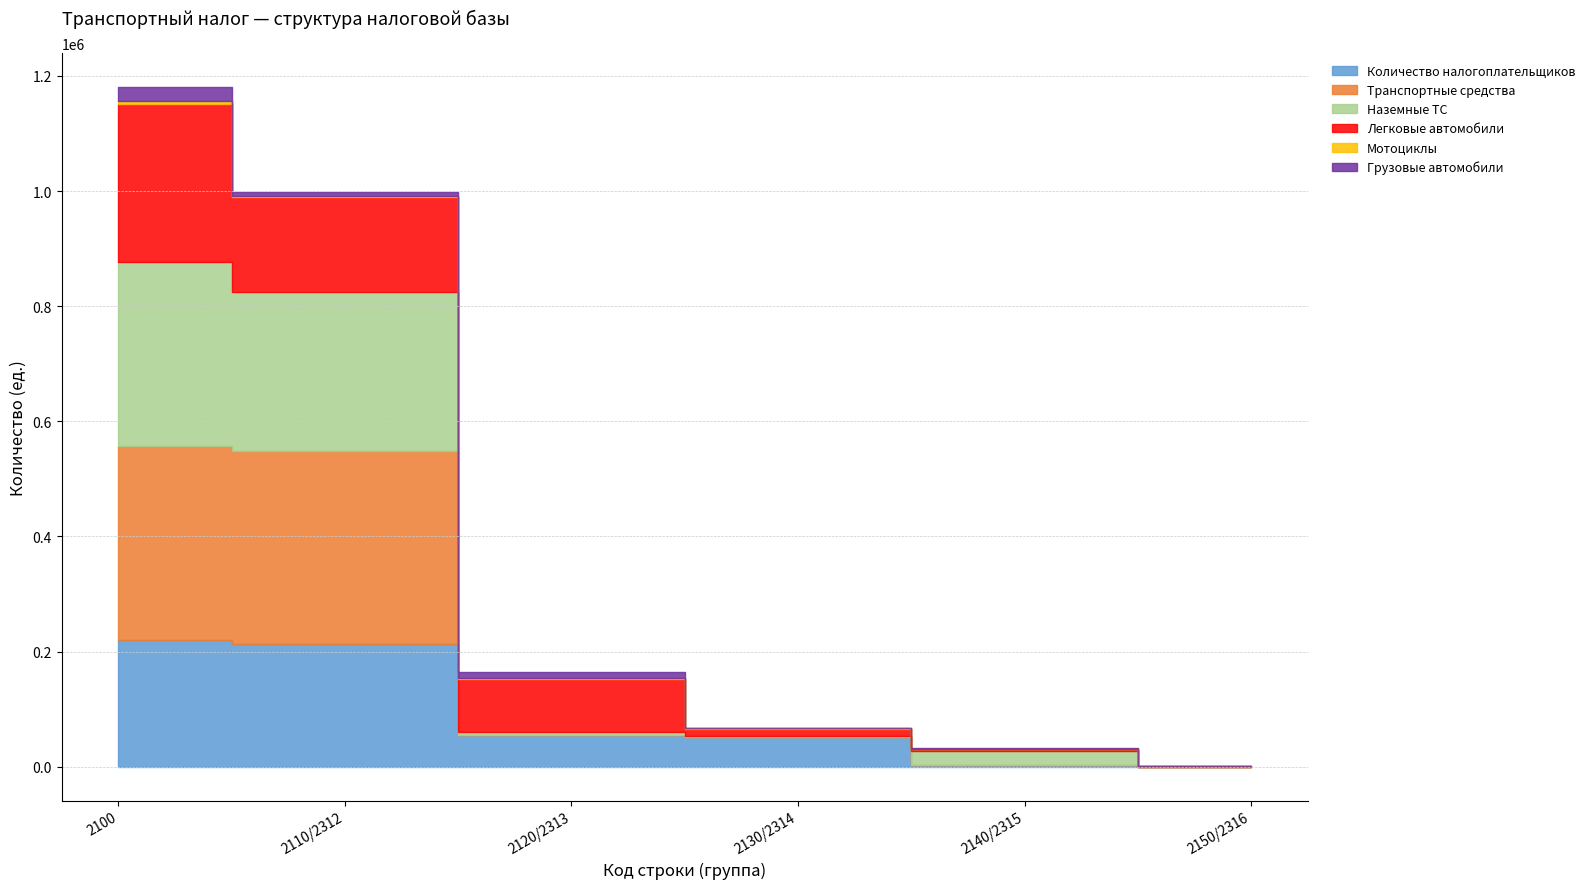

Where is the first local minimum for Наземные ТС?

2130/2314